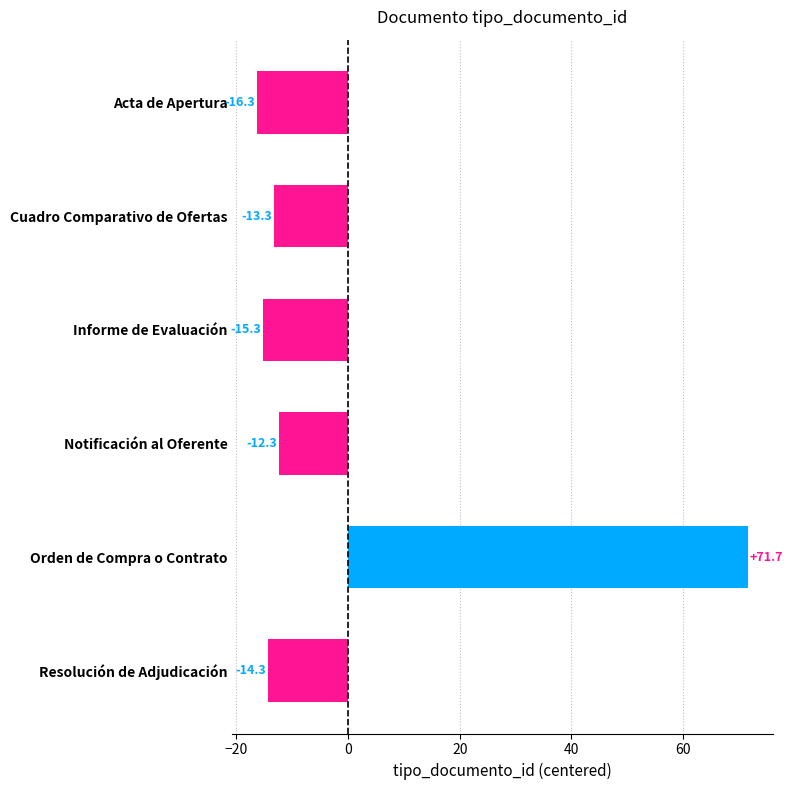

Count the number of categories in the chart.

6